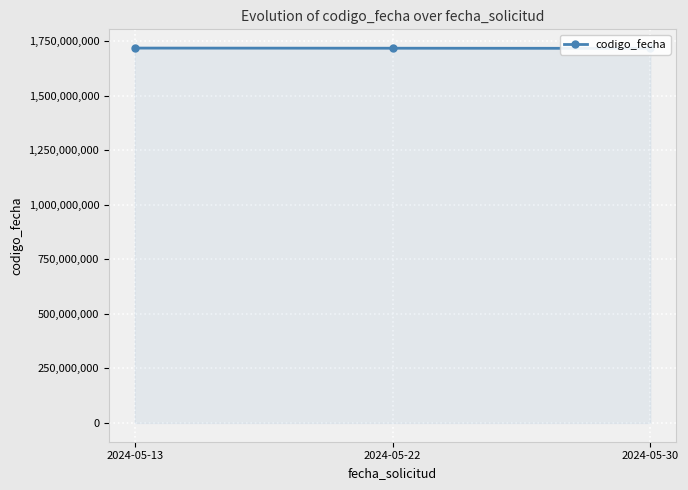

True or false: the data shows 1044455832 at 2024-05-22.

False